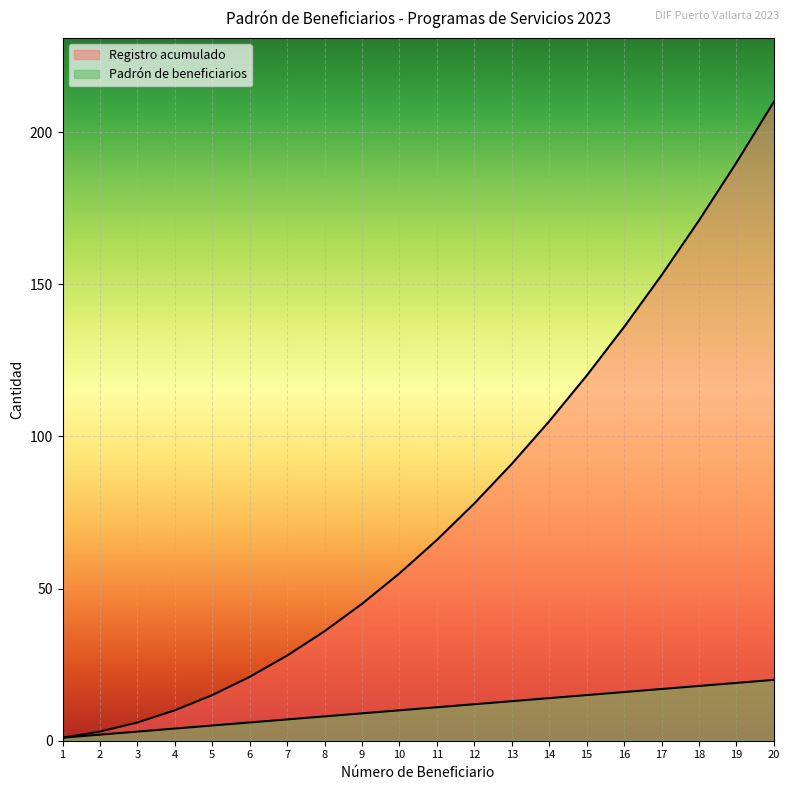

True or false: Padrón de beneficiarios and Registro acumulado intersect in this chart.

False